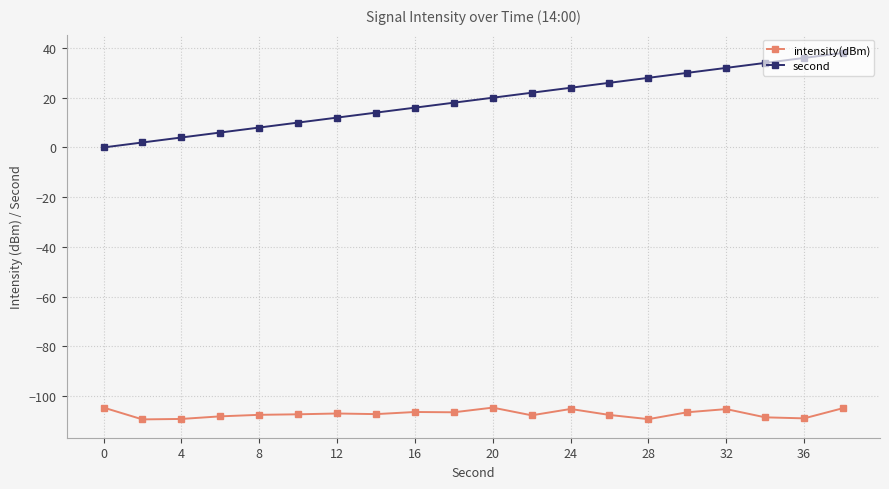

Which series has the widest spread of values?

second